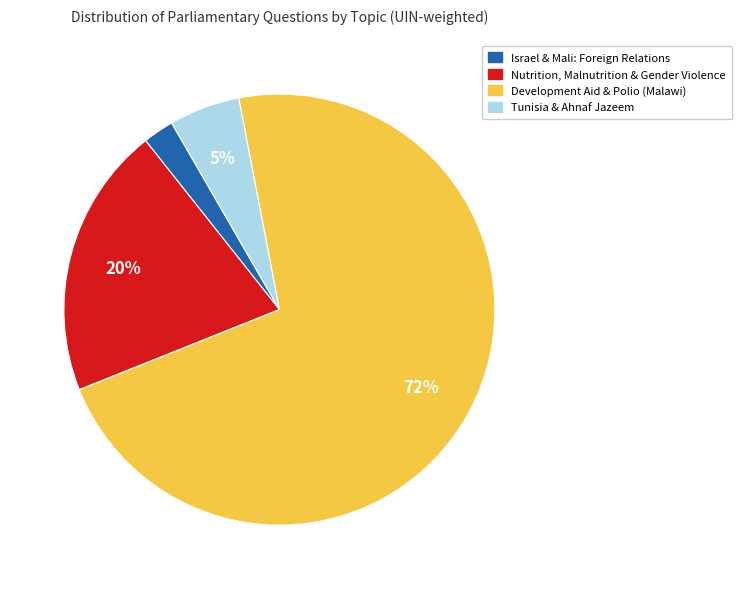

Does any single category account for the majority?

Yes